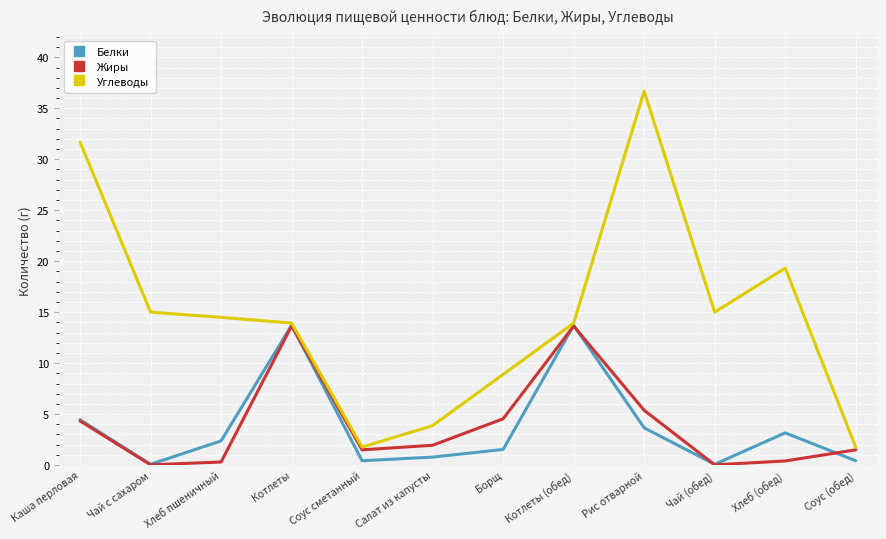

At which label does Белки first exceed 2?

Каша перловая